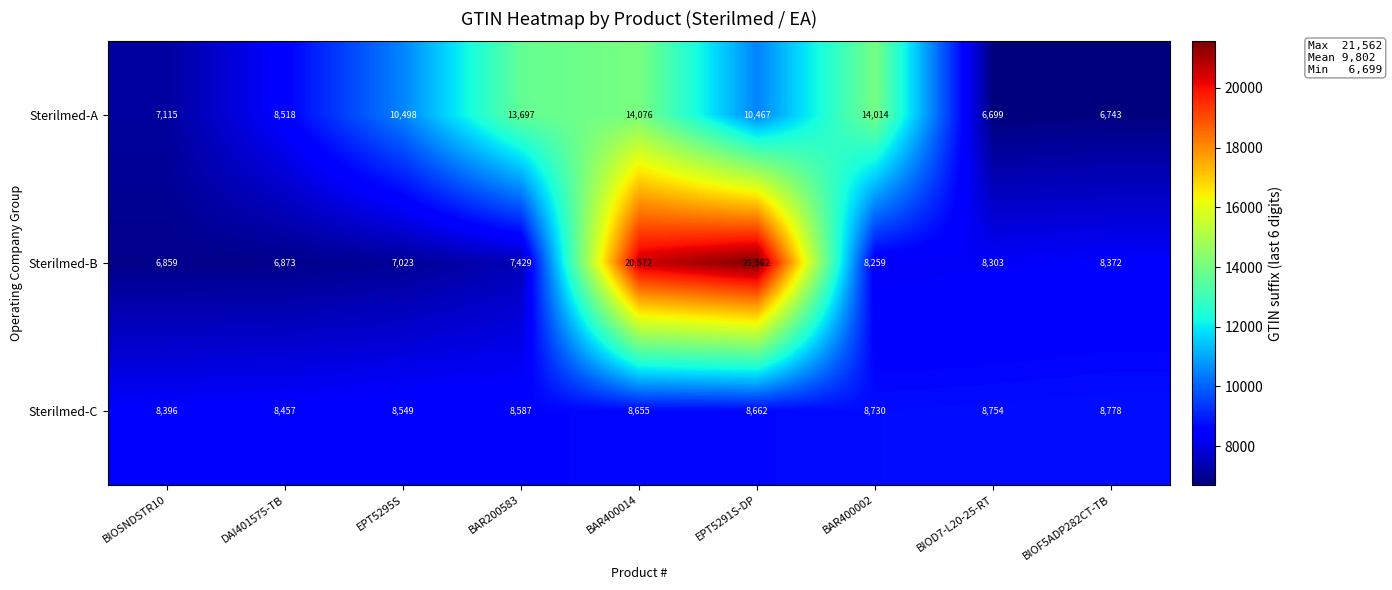

Rank the series by their average value, from highest to lowest.

Sterilmed-B, Sterilmed-A, Sterilmed-C